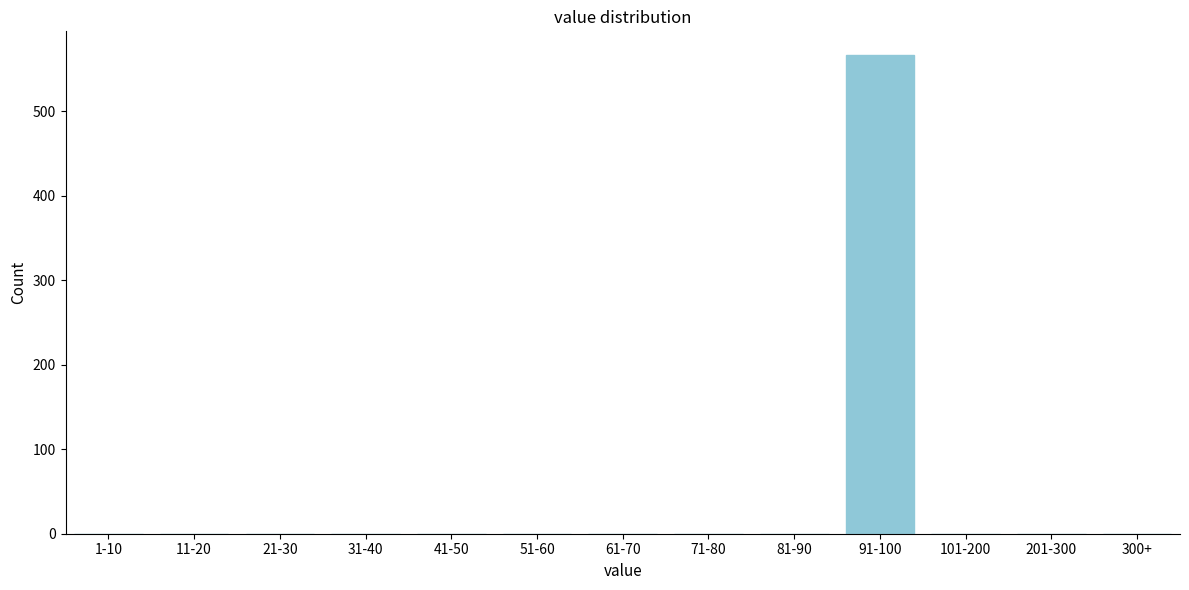

Reading left to right, list all the values displayed in this chart.

1-10=0	11-20=0	21-30=0	31-40=0	41-50=0	51-60=0	61-70=0	71-80=0	81-90=0	91-100=566	101-200=0	201-300=0	300+=0